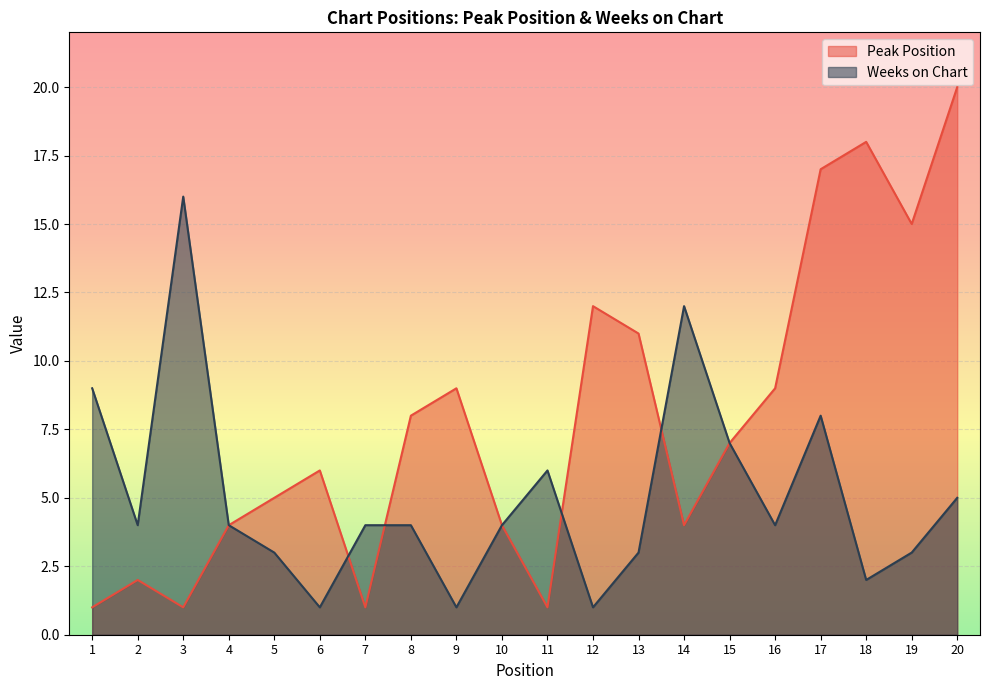

Which has a higher value, 10 or 9?

9